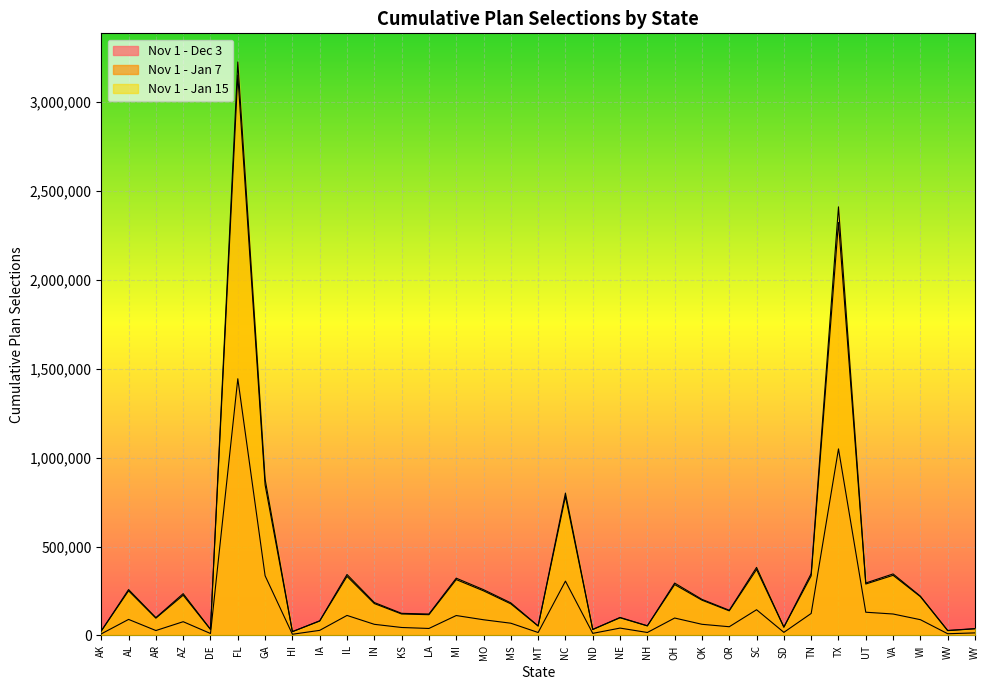

Count the number of categories in the chart.

33